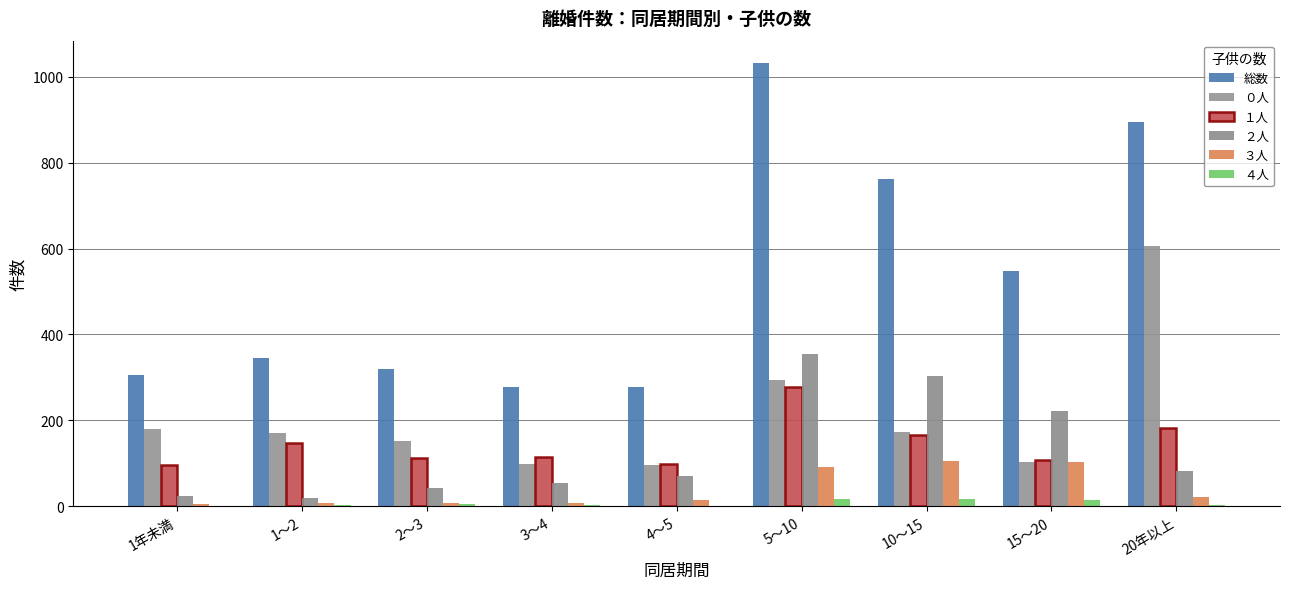

How many groups of bars are there?

9